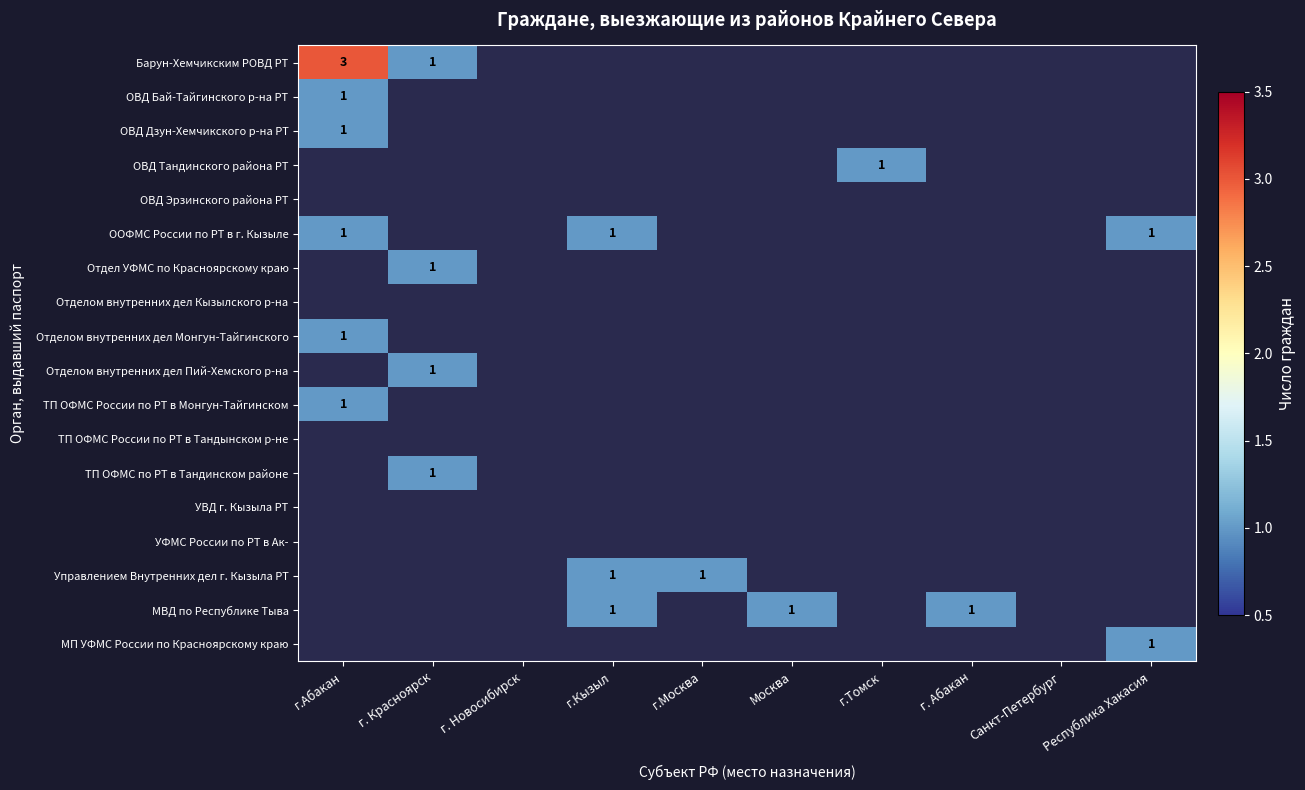

The Управлением Внутренних дел г. Кызыла РТ series shows 0 at г.Москва. True or false?

False